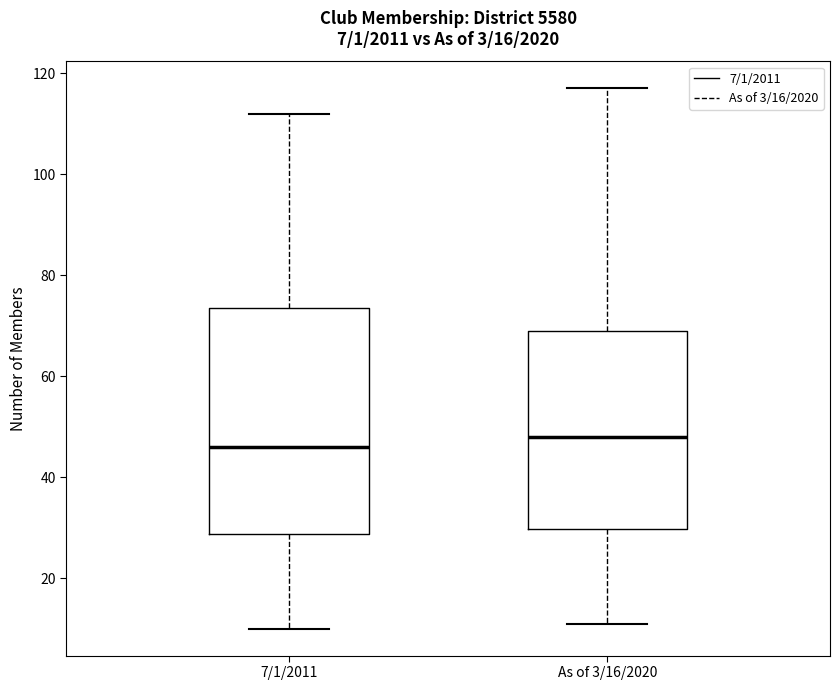

Which box has the highest median line?

As of 3/16/2020